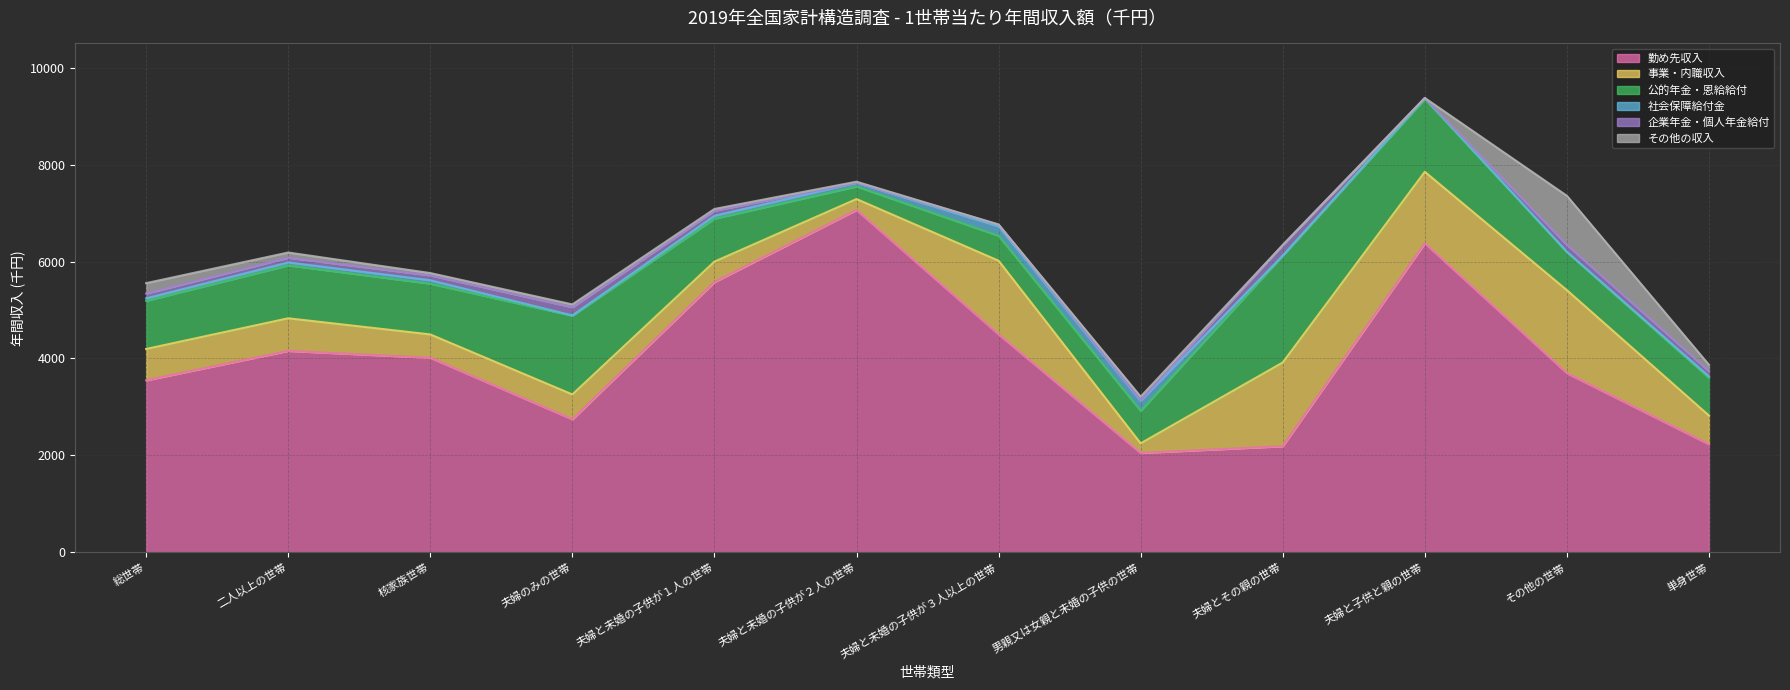

How many lines are shown in the chart?

6